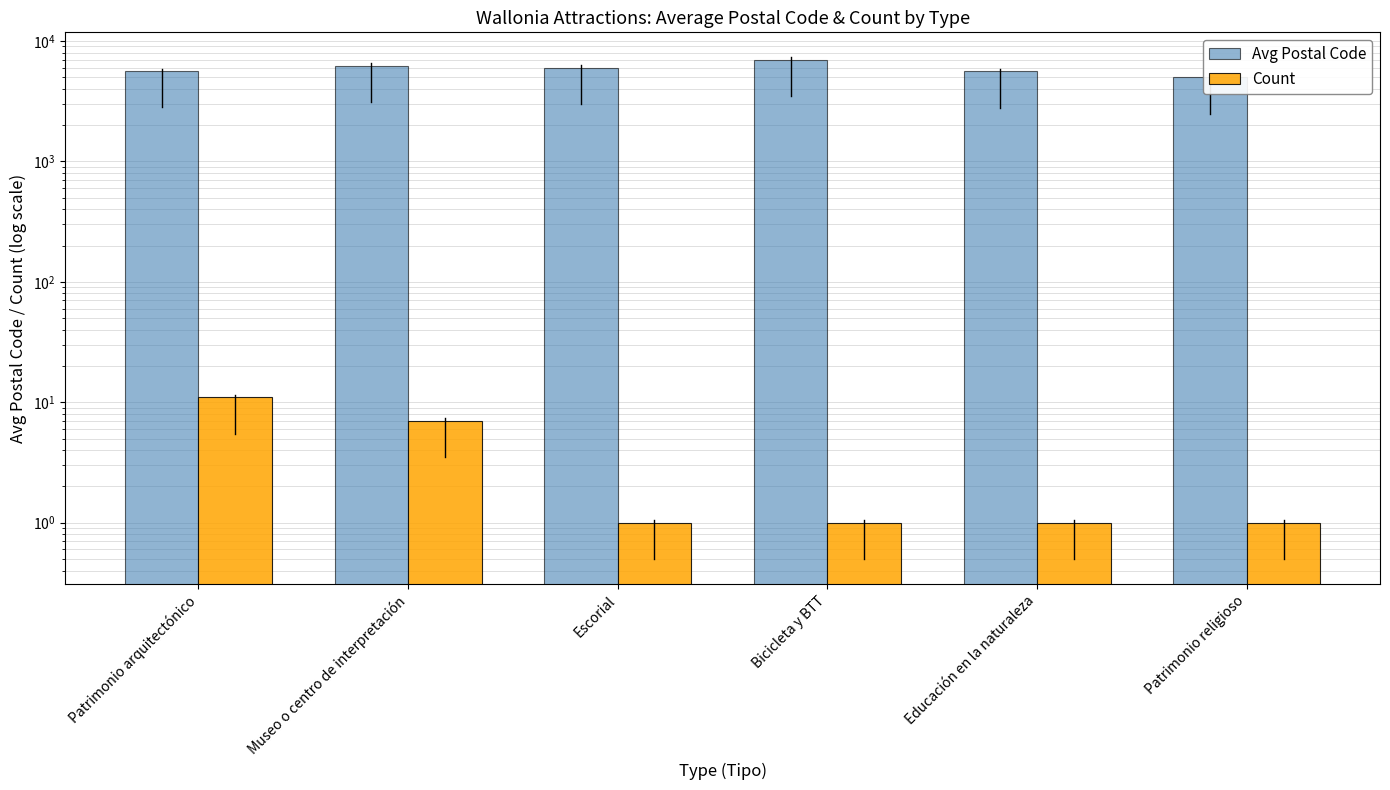

What is the label of the 2nd bar from the left?

Museo o centro de interpretación